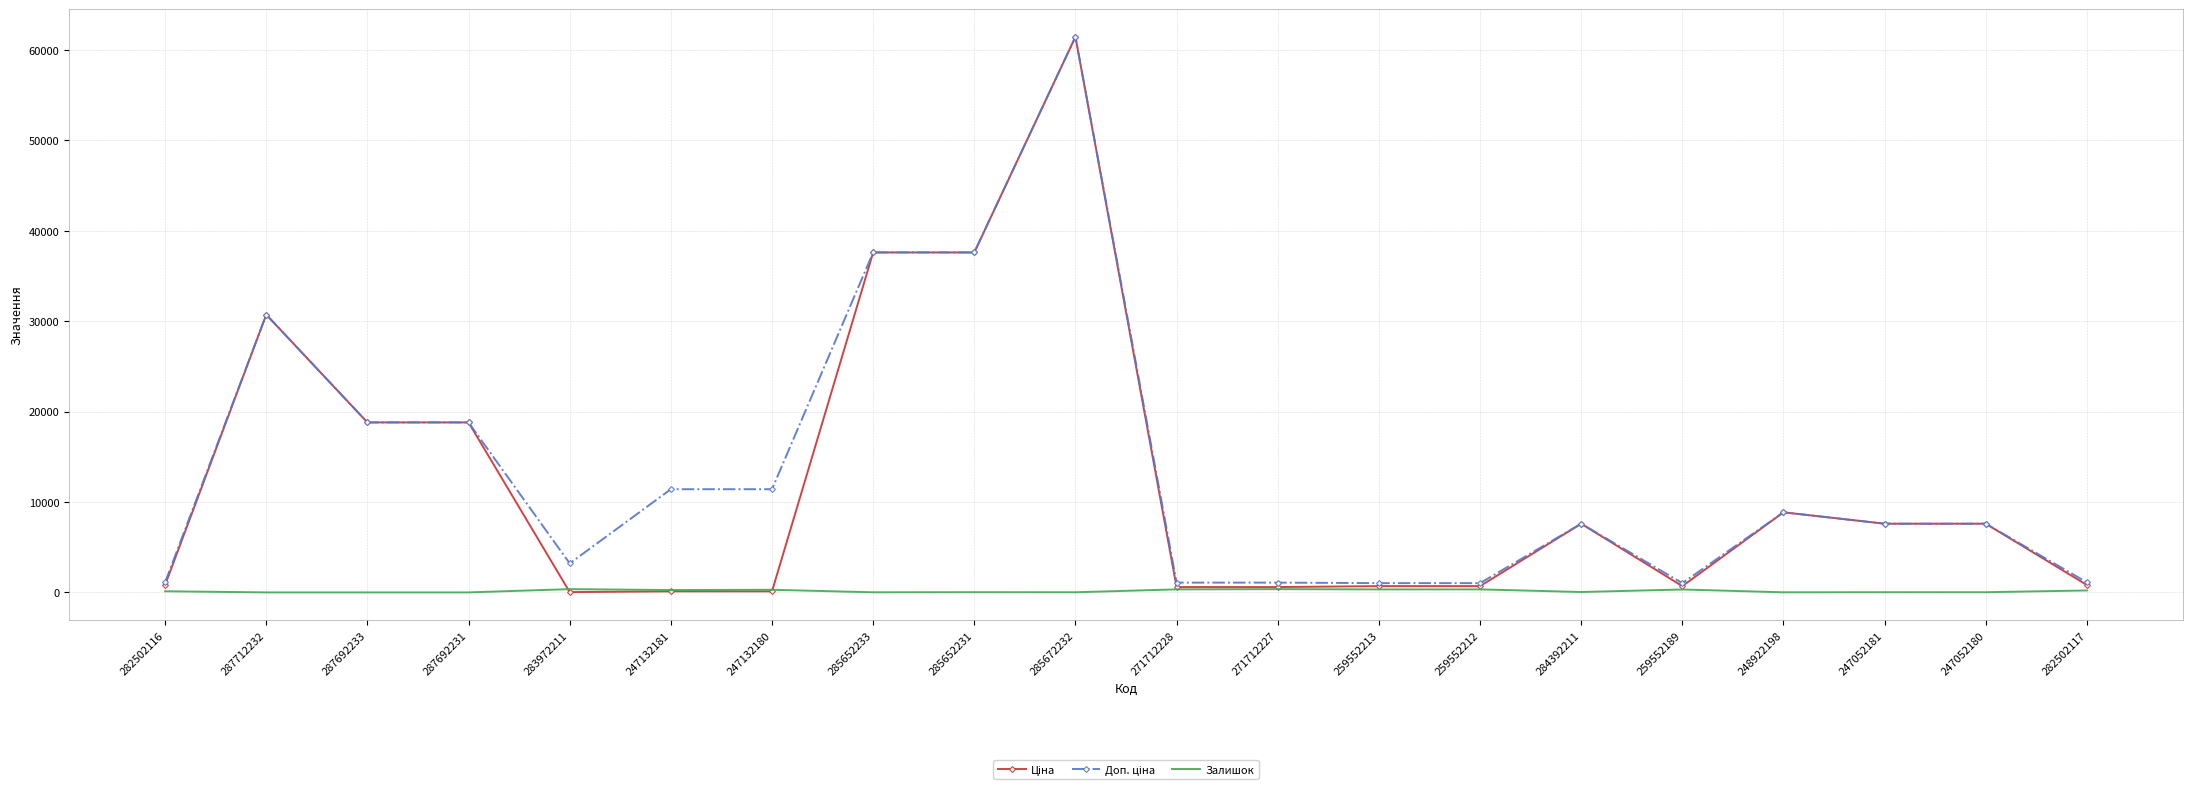

At which category is the sum across all series the highest?

285672232